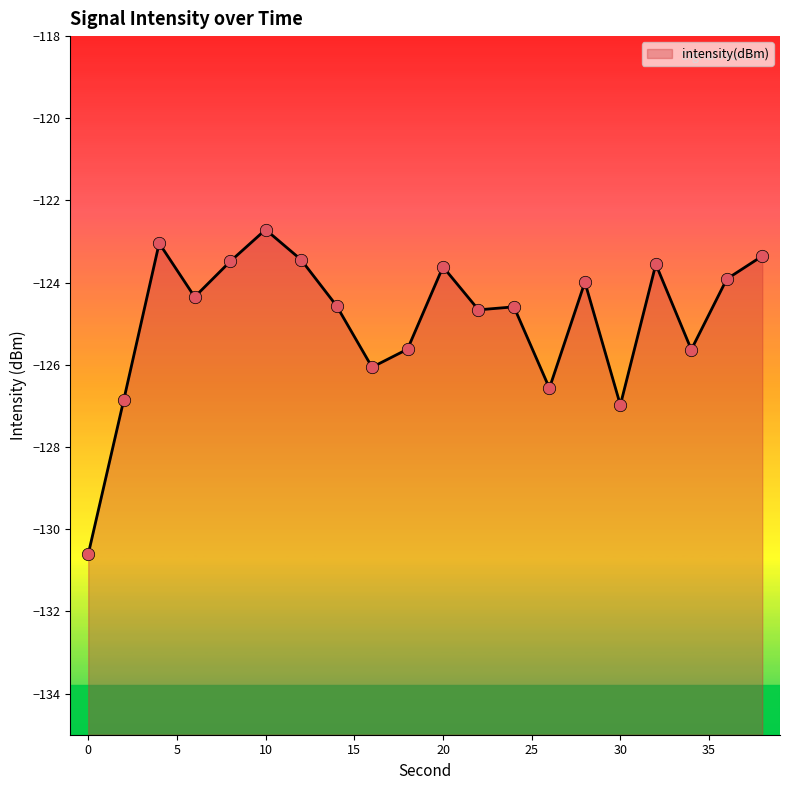

What is the change in value from 26 to 34?

+0.9